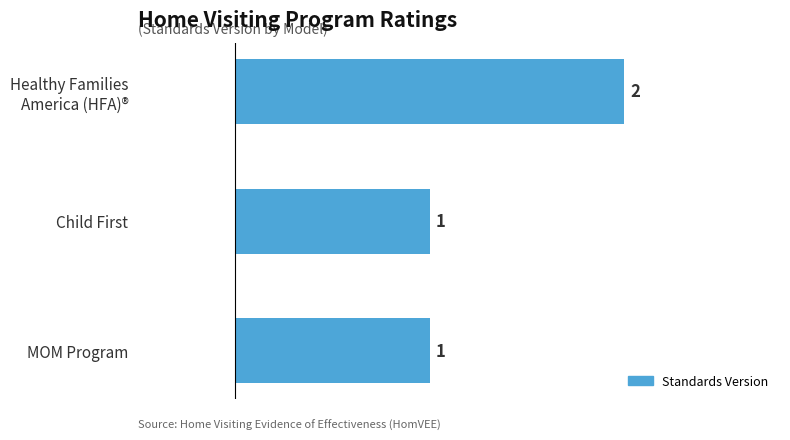

What position from the top is MOM Program?

3